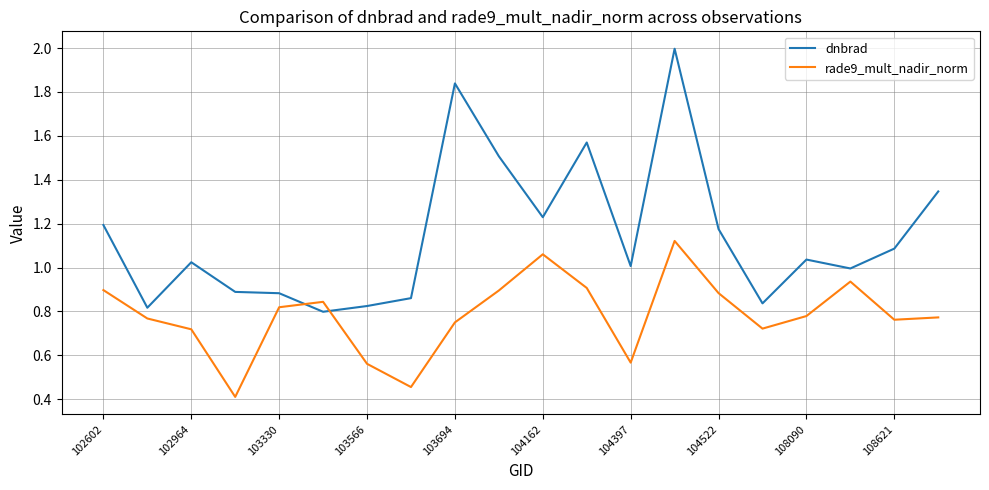

Which series has the largest total across all categories?

dnbrad